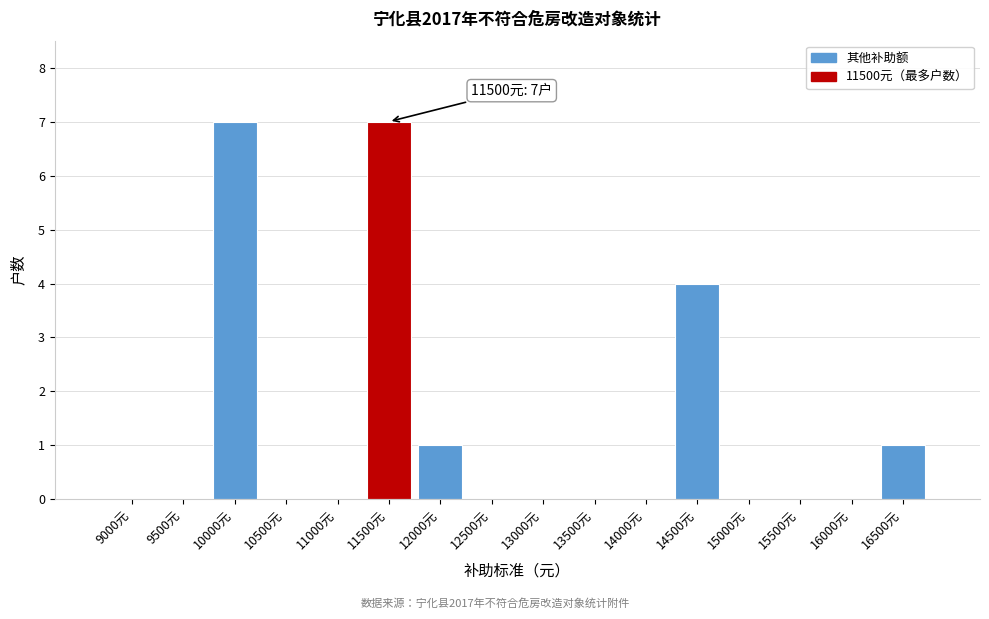

Reading right to left, what are all the values shown in this chart?

16500元=1	16000元=0	15500元=0	15000元=0	14500元=4	14000元=0	13500元=0	13000元=0	12500元=0	12000元=1	11500元=7	11000元=0	10500元=0	10000元=7	9500元=0	9000元=0